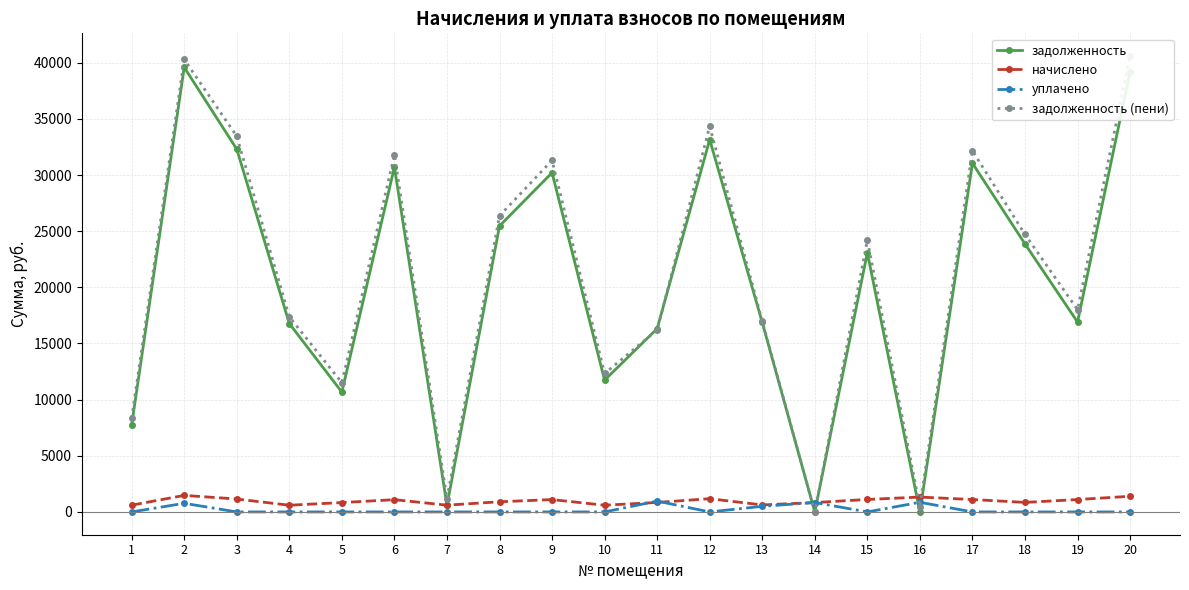

Is it true that задолженность equals 31057.8 at 17?

True